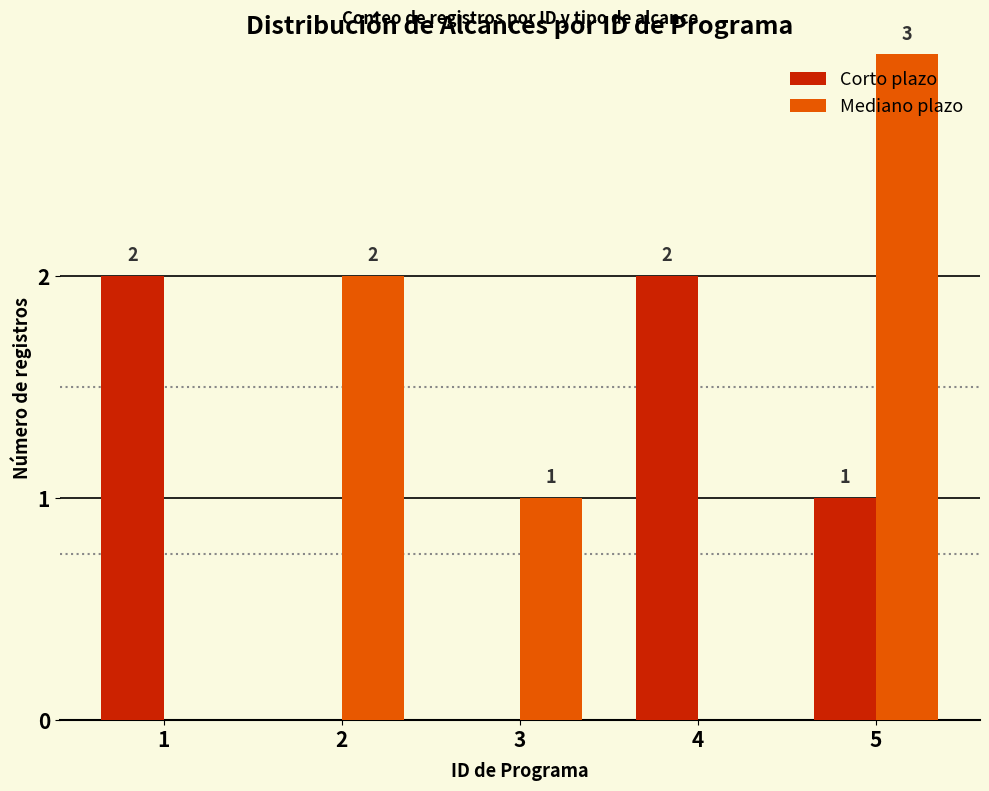

How many positive values does the Mediano plazo series have?

3